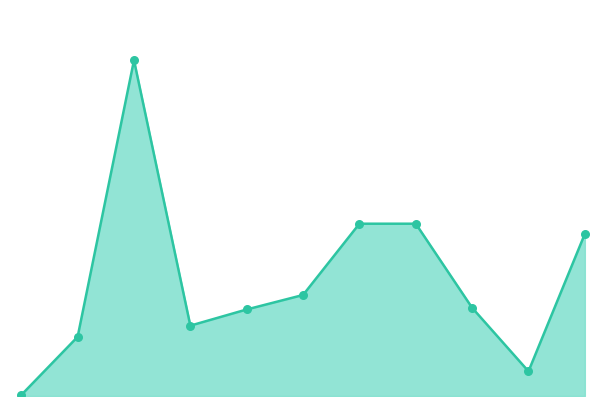

Is this an area chart (filled region under the line)?

Yes